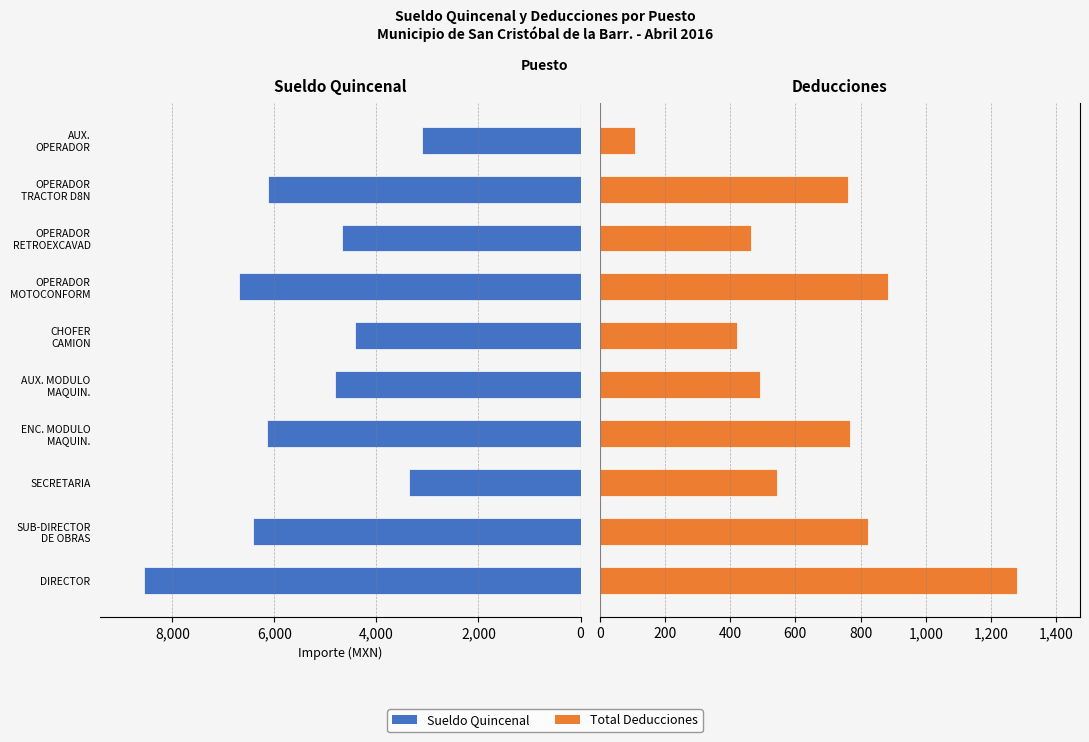

What is the difference between the maximum and minimum values in the Total Deducciones series?

1172.9